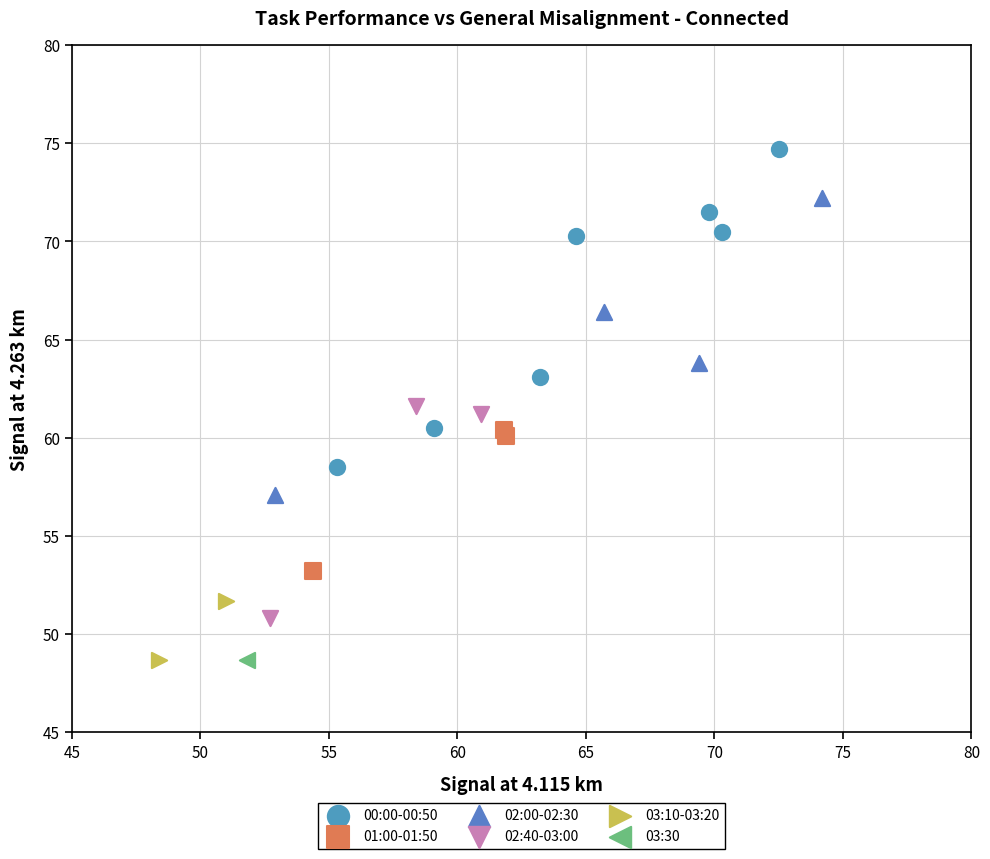

What are all the series names shown in the legend?

00:00-00:50, 01:00-01:50, 02:00-02:30, 02:40-03:00, 03:10-03:20, 03:30